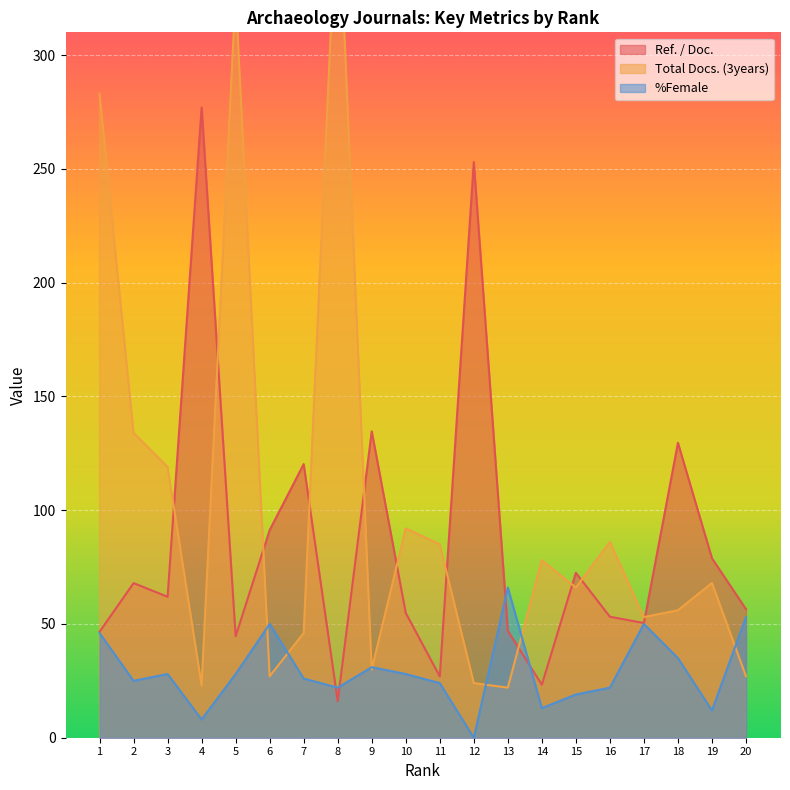

What is the sum of all %Female values?

586.0